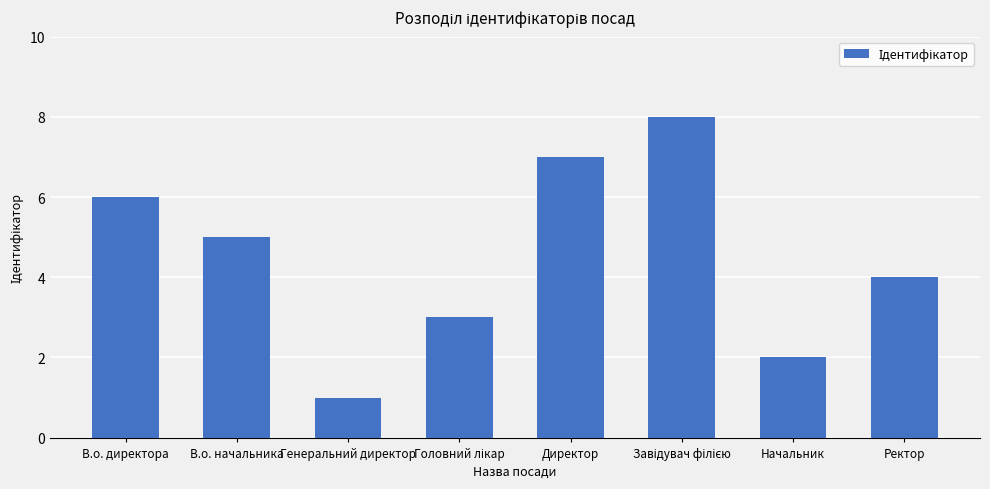

Approximately how many times larger is the value at Начальник compared to Генеральний директор?

2.0